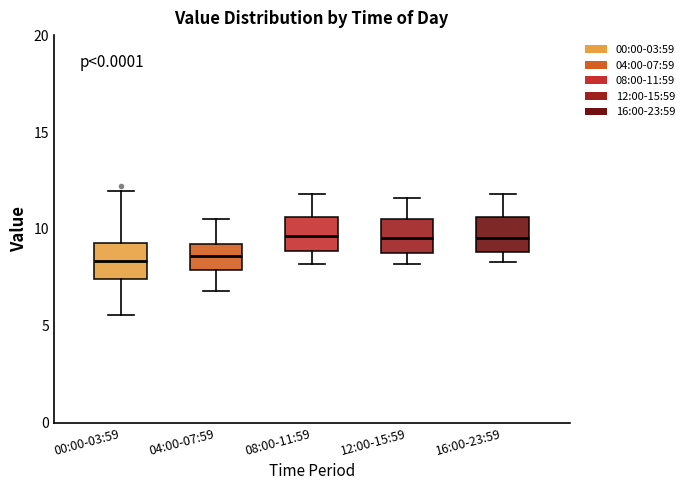

Reading left to right, read every box against the y-axis: the position of its median line, the range the box covers, and the ends of its whiskers. The values are not printed on the chart, so give them approximately, as read against the axis.

00:00-03:59: median 8.5, box 7.5 to 9.5, whiskers 5.5 to 12.0
04:00-07:59: median 8.5, box 8.0 to 9.0, whiskers 7.0 to 10.5
08:00-11:59: median 9.5, box 9.0 to 10.5, whiskers 8.0 to 12.0
12:00-15:59: median 9.5, box 9.0 to 10.5, whiskers 8.0 to 11.5
16:00-23:59: median 9.5, box 9.0 to 10.5, whiskers 8.5 to 12.0